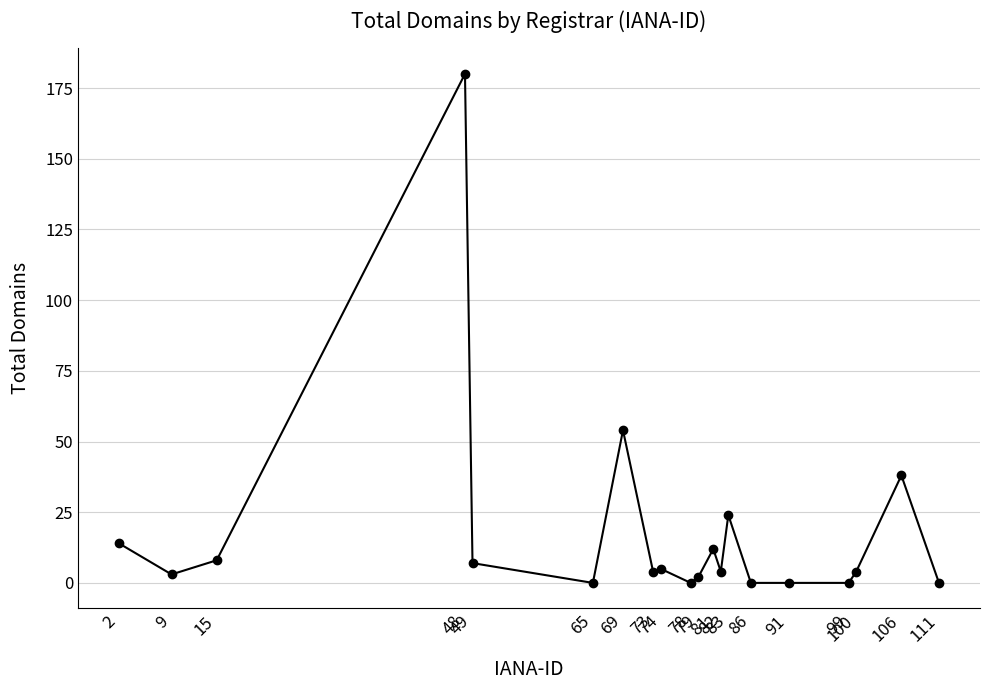

What is the change in value from 15 to 82?

-4